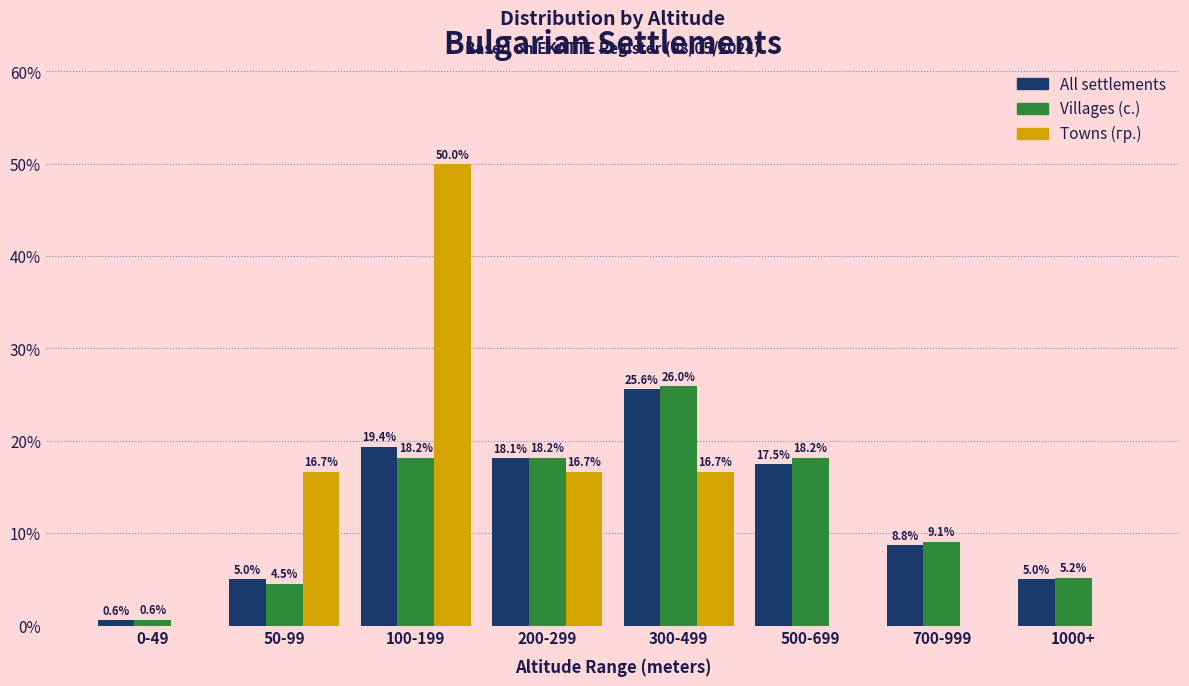

Which label corresponds to the largest value in the chart?

100-199